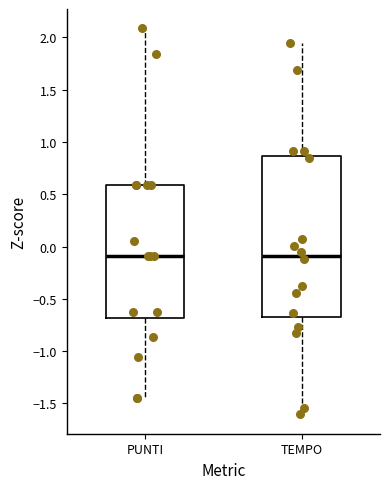

Comparing the boxes themselves (not the whiskers), which one is the tallest?

TEMPO